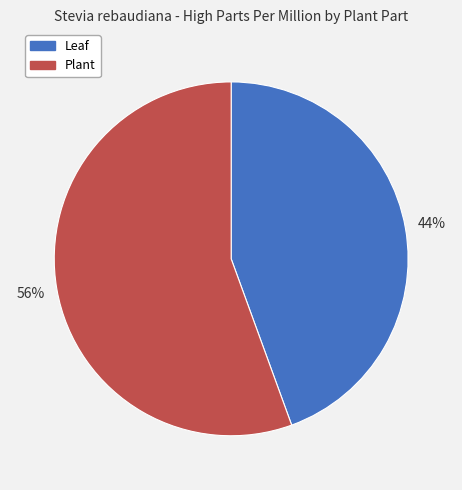

Is it true that Plant is 56% of the pie?

True